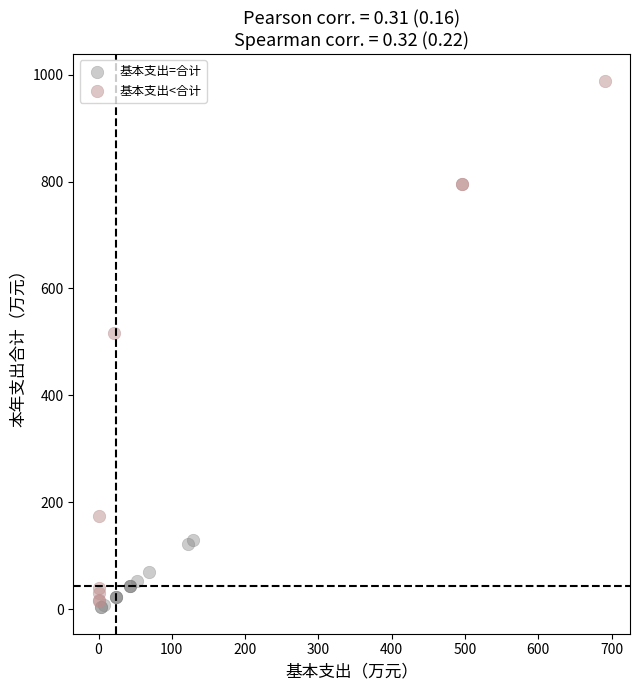

Which series reaches the minimum Y coordinate?

基本支出=合计